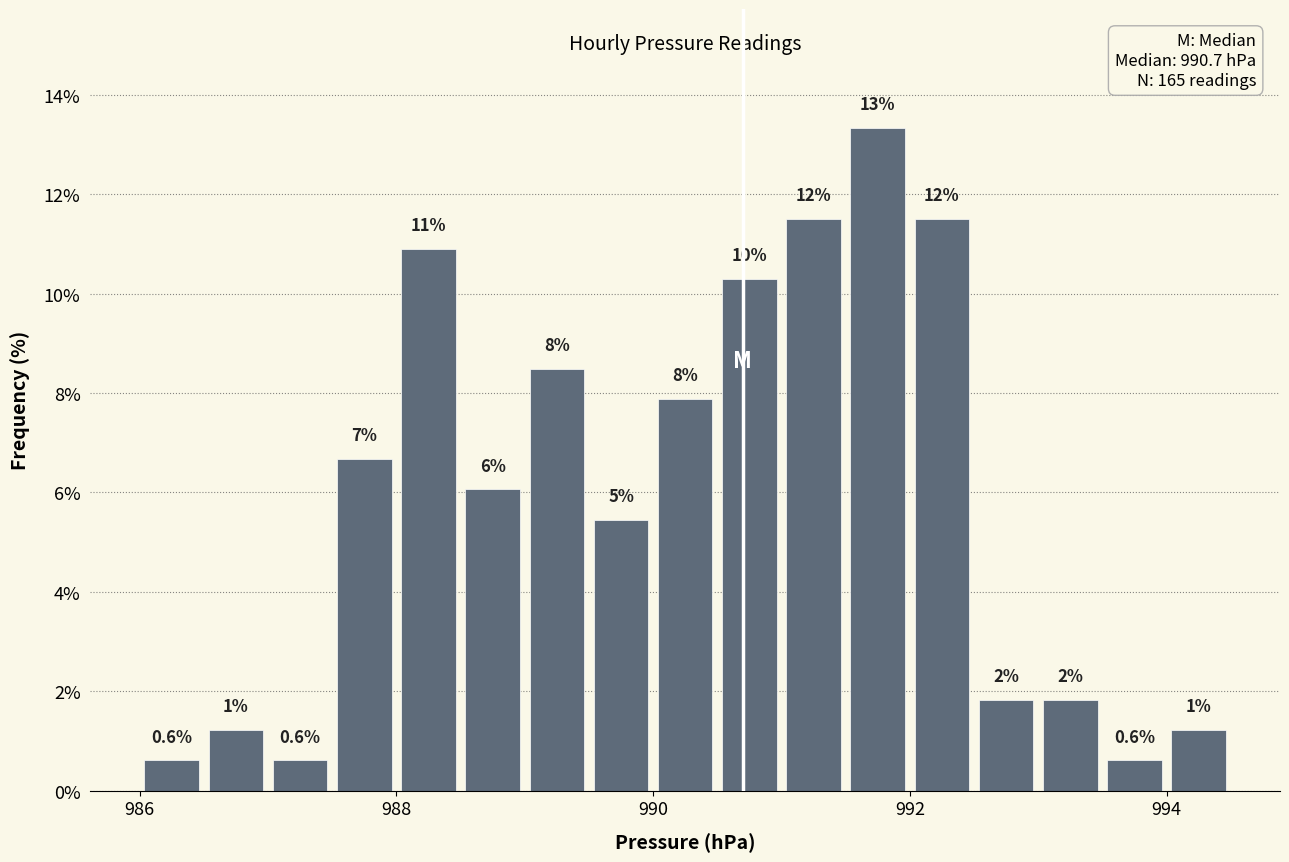

Around what value on the x-axis is the tallest bar? Give the approximate position of its centre, as read against the axis.

991.8